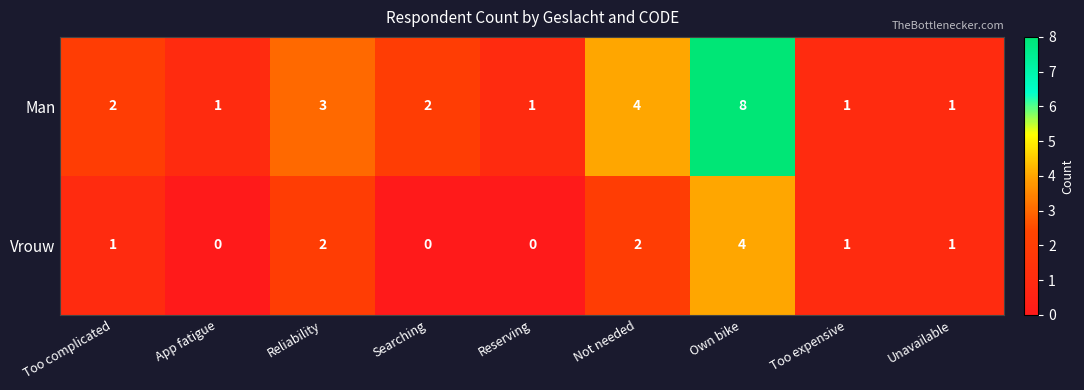

Where is Man nearest to the value 4?

Not needed